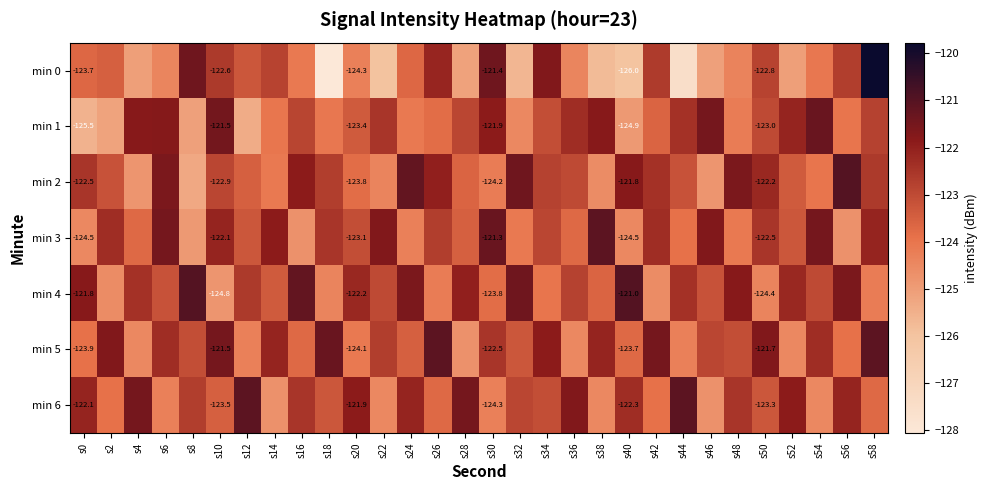

At s22, list the series in order from largest to smallest.

min 3, min 1, min 5, min 4, min 2, min 6, min 0